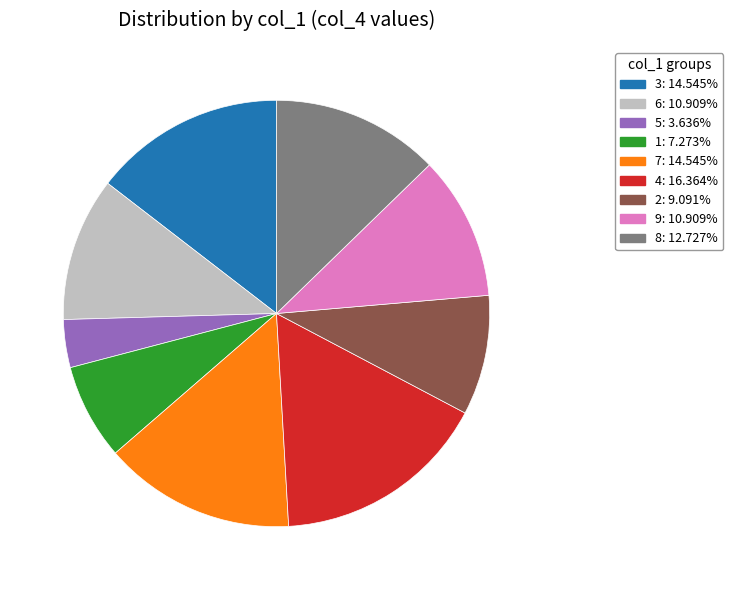

Is there any slice that represents more than half of the pie?

No